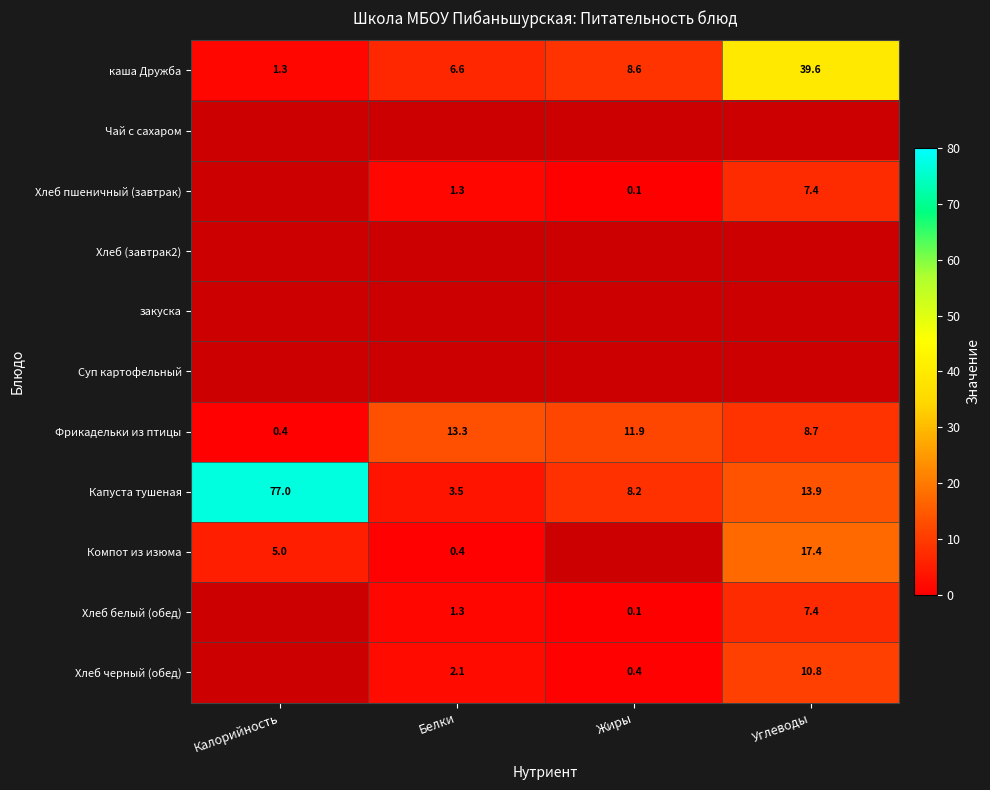

Where is Фрикадельки из птицы nearest to the value 6?

Углеводы